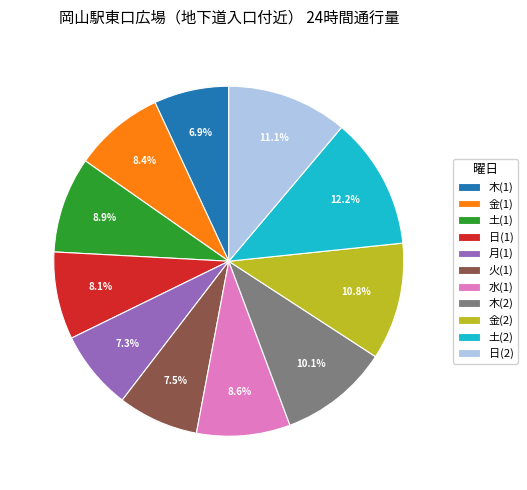

What portion of the pie excludes 日(2)?

88.9%